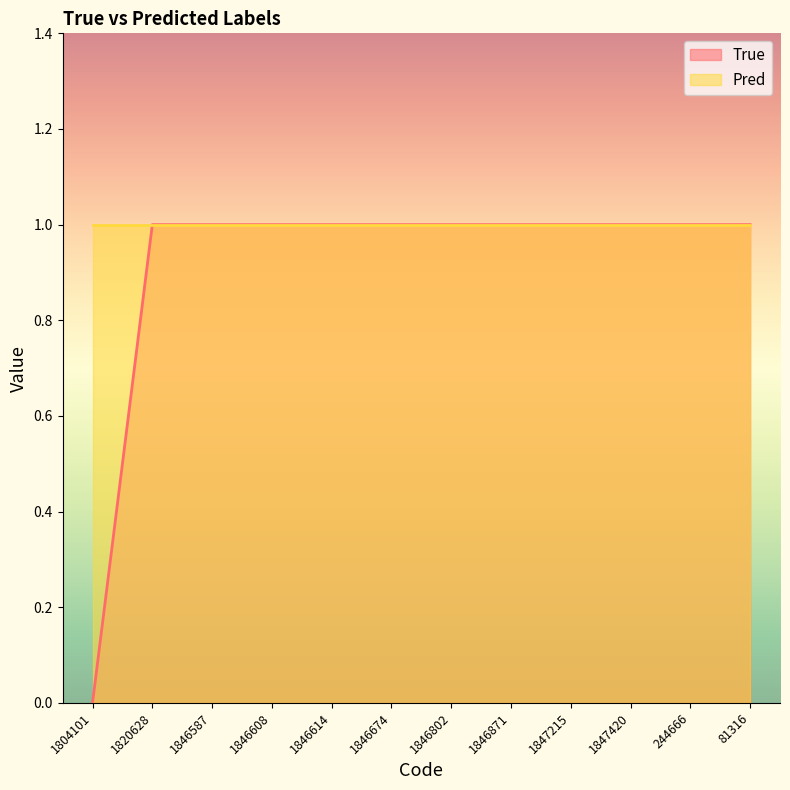

Reading left to right, extract all data points from this chart.

1804101=0	1820628=1	1846587=1	1846608=1	1846614=1	1846674=1	1846802=1	1846871=1	1847215=1	1847420=1	244666=1	81316=1